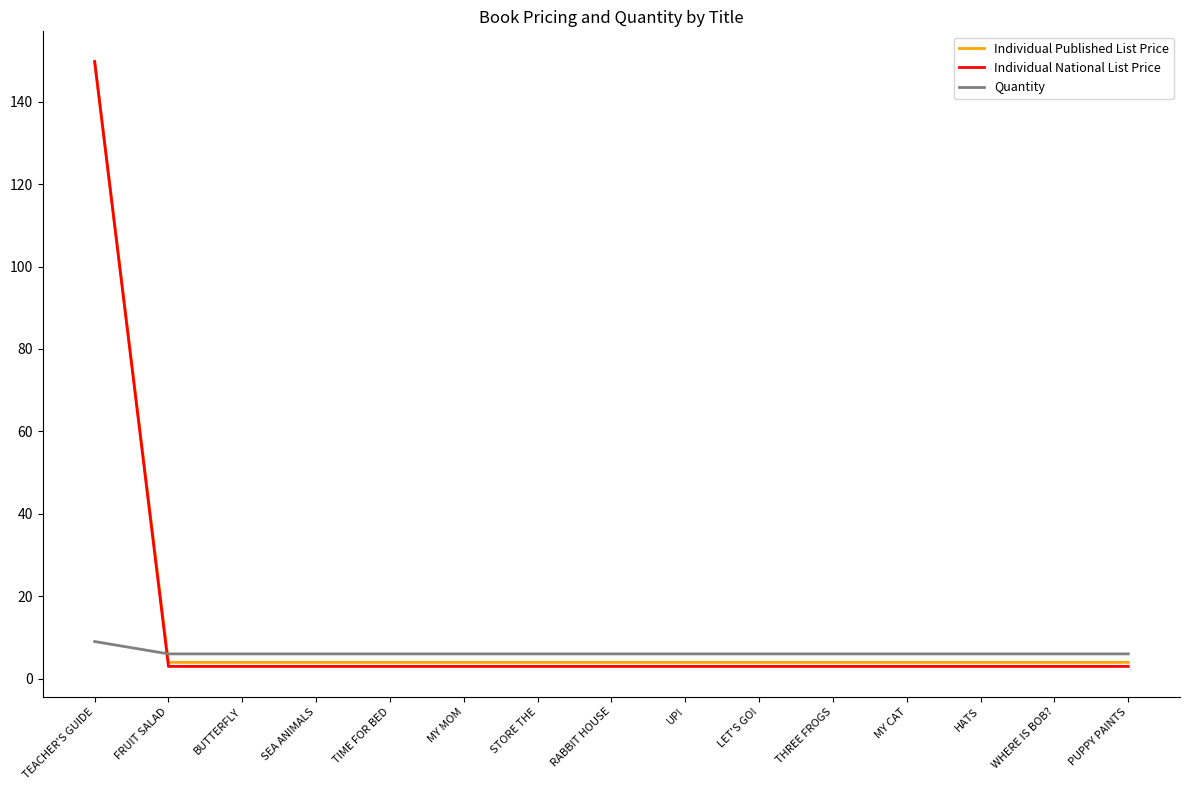

Reading left to right, what are all the values shown in this chart?

Individual Published List Price: TEACHER'S GUIDE=149.8	FRUIT SALAD=4.0	BUTTERFLY=4.0	SEA ANIMALS=4.0	TIME FOR BED=4.0	MY MOM=4.0	STORE THE=4.0	RABBIT HOUSE=4.0	UP!=4.0	LET'S GO!=4.0	THREE FROGS=4.0	MY CAT=4.0	HATS=4.0	WHERE IS BOB?=4.0	PUPPY PAINTS=4.0
Individual National List Price: TEACHER'S GUIDE=149.8	FRUIT SALAD=3.0	BUTTERFLY=3.0	SEA ANIMALS=3.0	TIME FOR BED=3.0	MY MOM=3.0	STORE THE=3.0	RABBIT HOUSE=3.0	UP!=3.0	LET'S GO!=3.0	THREE FROGS=3.0	MY CAT=3.0	HATS=3.0	WHERE IS BOB?=3.0	PUPPY PAINTS=3.0
Quantity: TEACHER'S GUIDE=9.0	FRUIT SALAD=6.0	BUTTERFLY=6.0	SEA ANIMALS=6.0	TIME FOR BED=6.0	MY MOM=6.0	STORE THE=6.0	RABBIT HOUSE=6.0	UP!=6.0	LET'S GO!=6.0	THREE FROGS=6.0	MY CAT=6.0	HATS=6.0	WHERE IS BOB?=6.0	PUPPY PAINTS=6.0